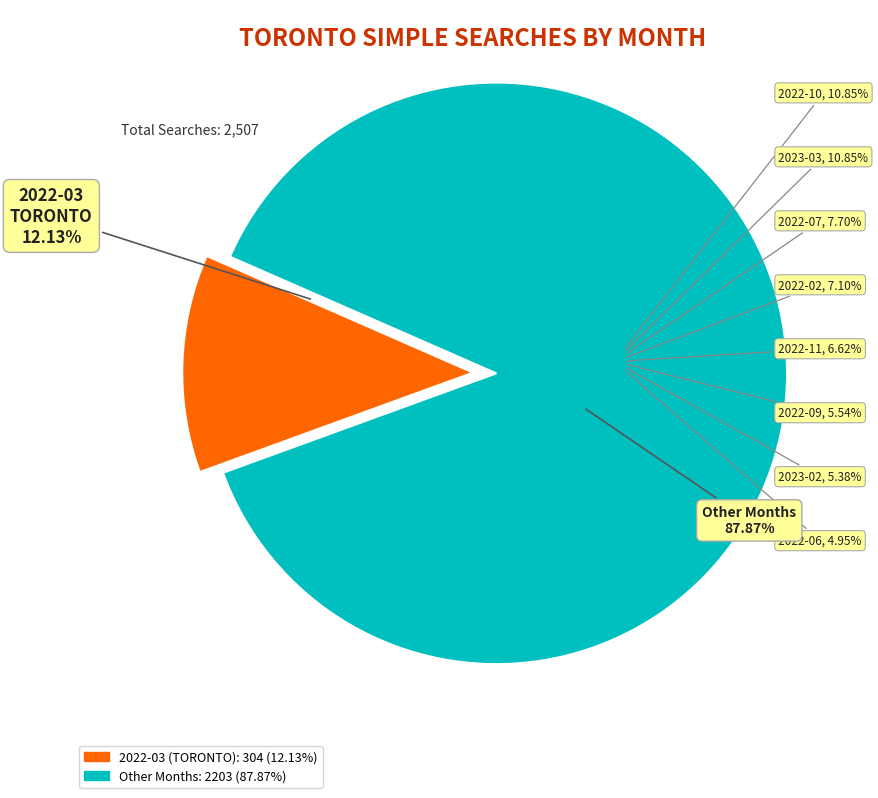

Does 2022-11 represent more than half of the total?

No